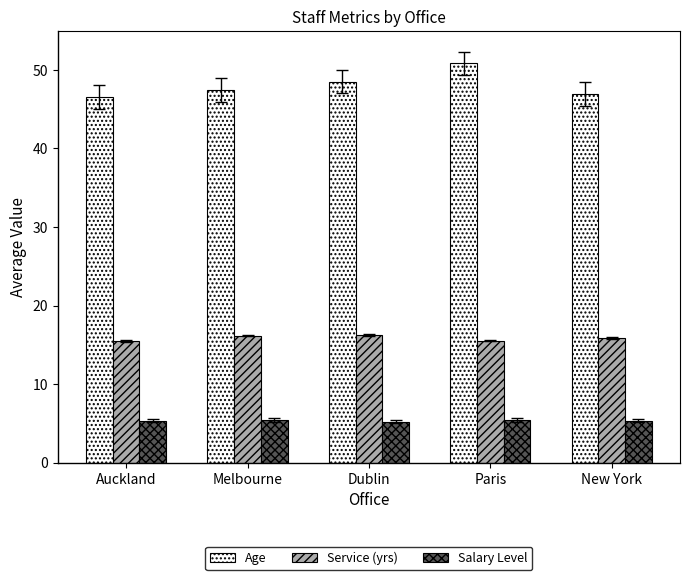

List the series in order of their overall mean, highest first.

Age, Service (yrs), Salary Level